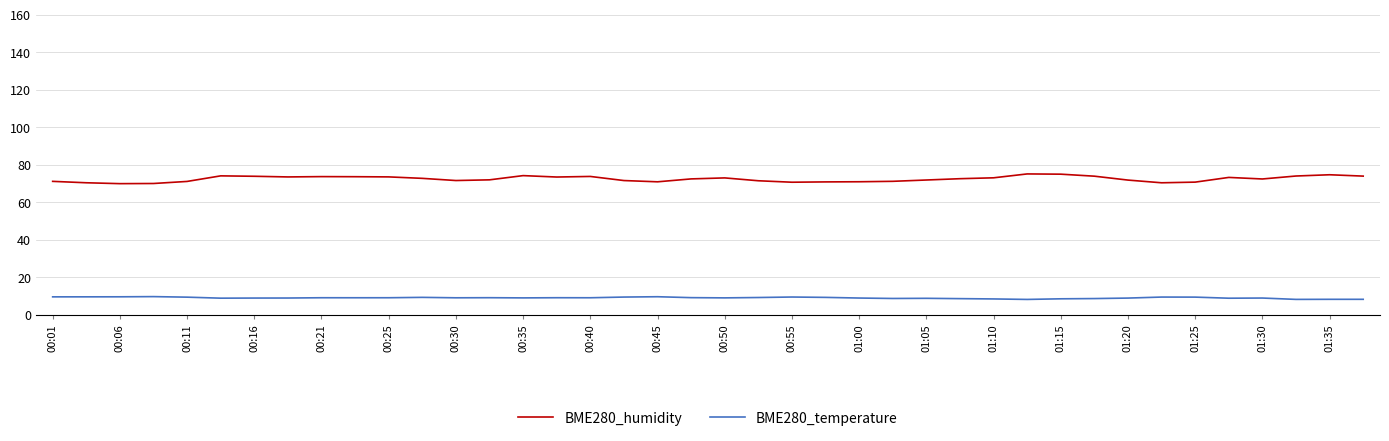

Rank the series by their maximum value, from lowest to highest.

BME280_temperature, BME280_humidity